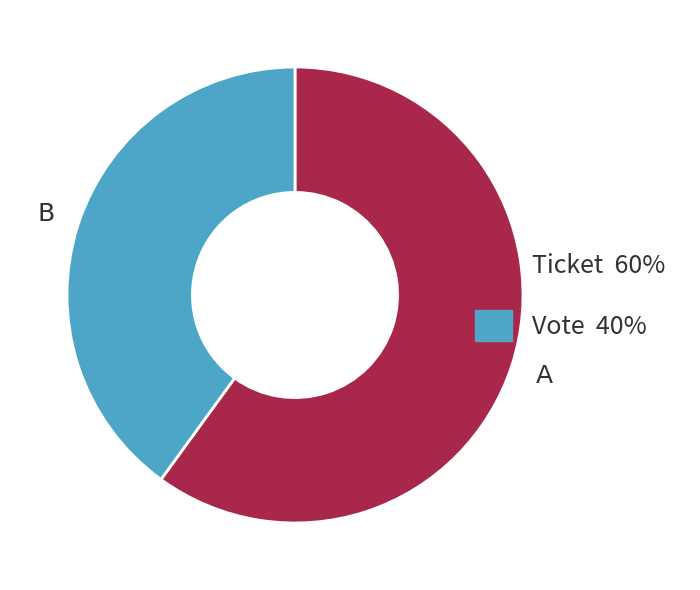

Combined, do Ticket and Vote account for over 50%?

Yes